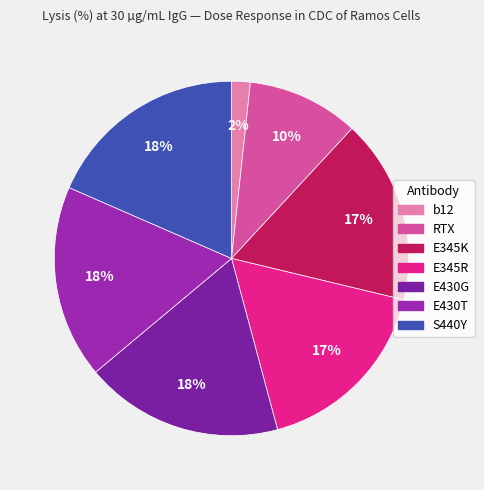

To the nearest percent, what percentage of the pie is E345K?

17%